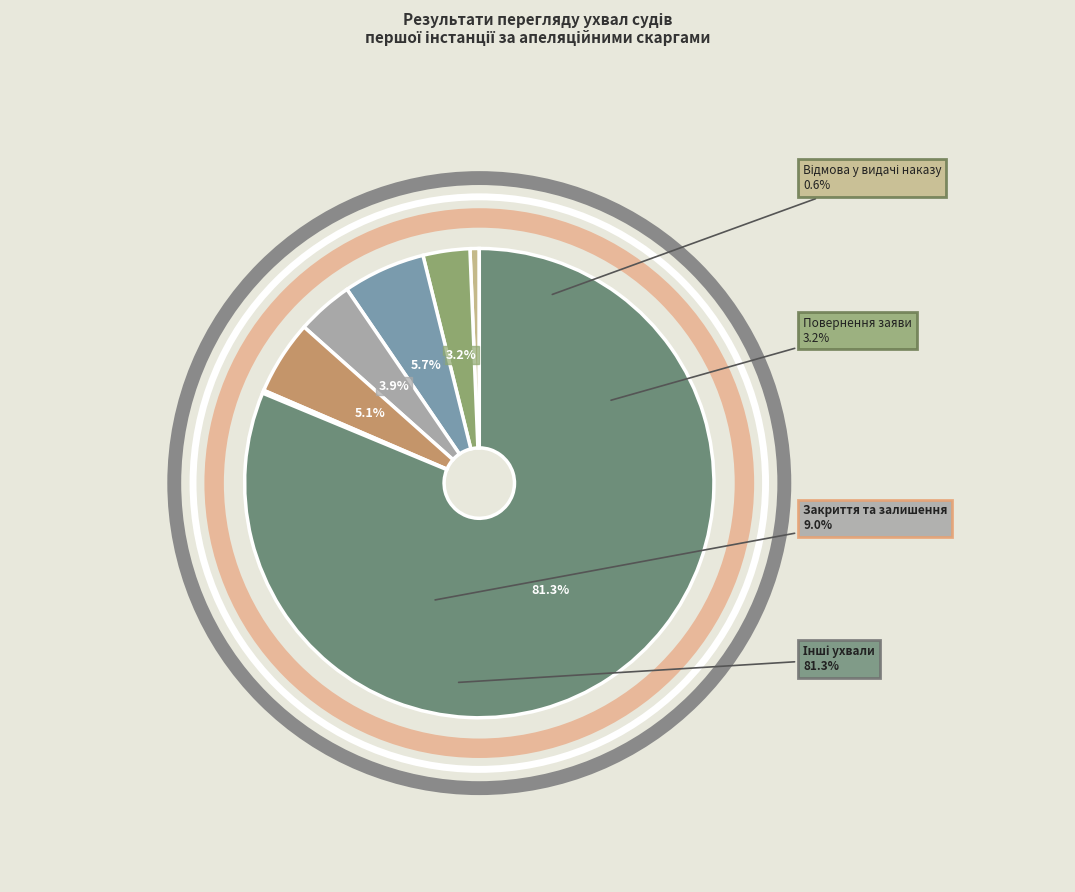

Combined, what portion of the pie is Про закриття провадження у справі and Про залишення позову без розгляду?

9.0%